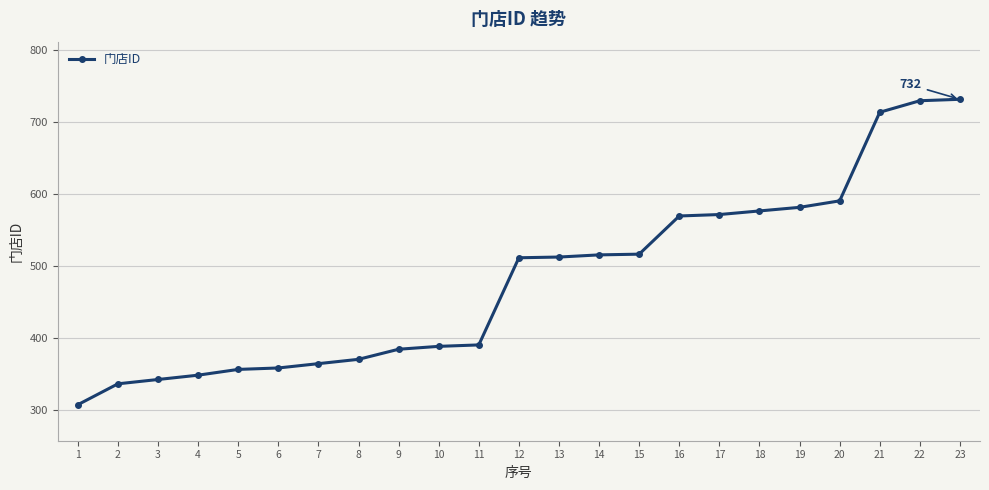

What is the ratio of the value at 13 to the value at 8?

1.4